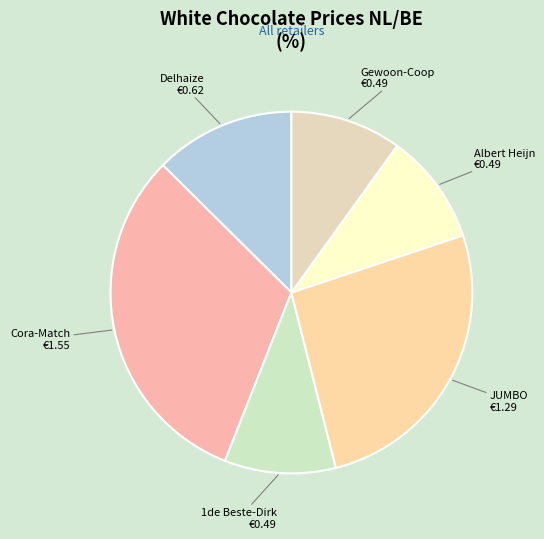

The 1de Beste-Dirk slice represents 19% of the pie. True or false?

False